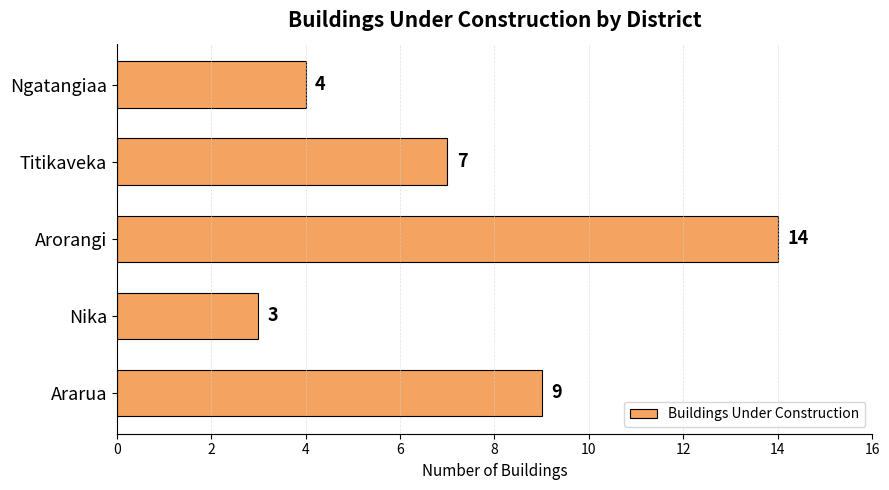

What is the ratio of the value at Nika to the value at Titikaveka?

0.4